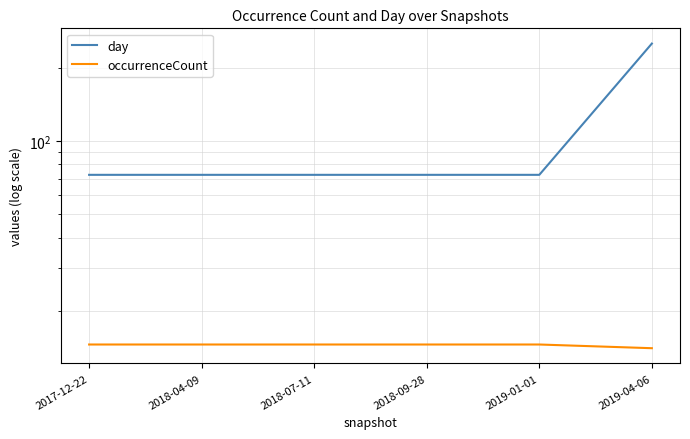

True or false: occurrenceCount has more than 1 points higher than both neighbors.

False